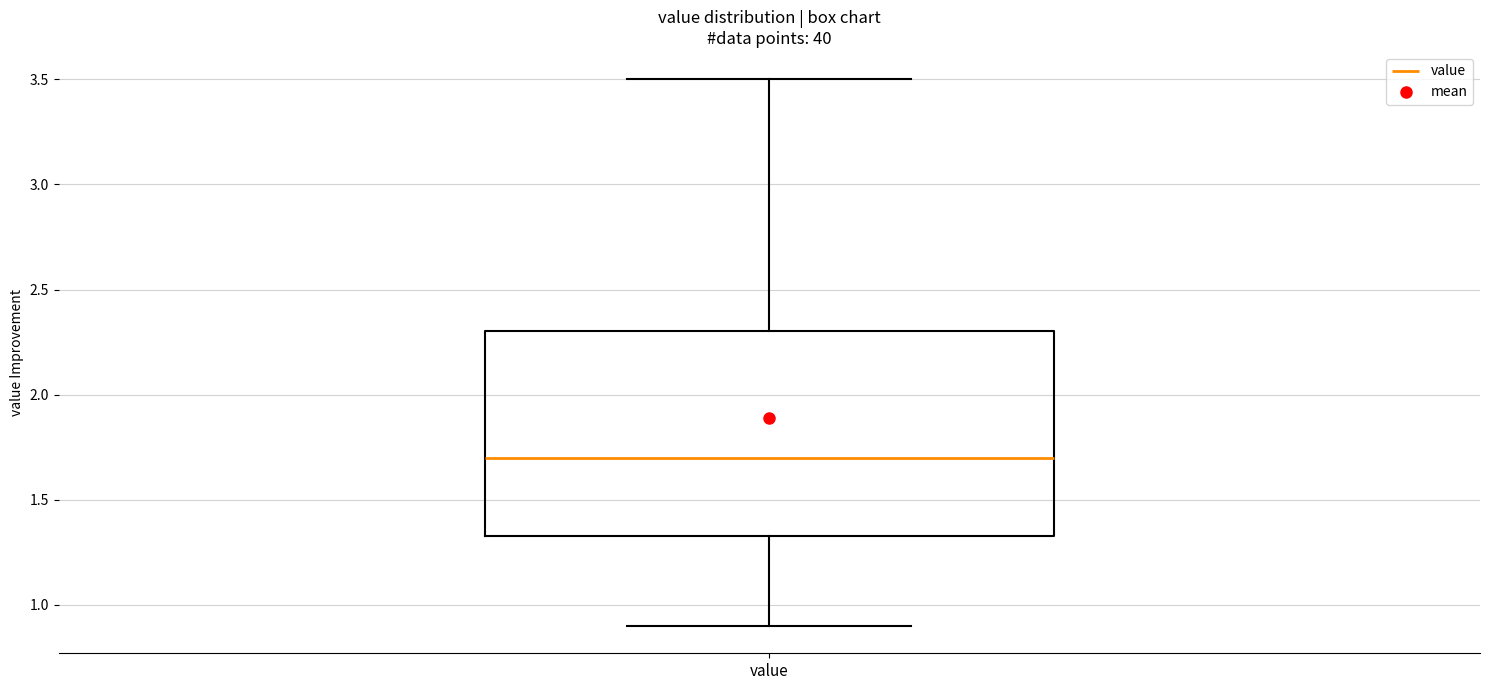

Transcribe this box plot: give where the median line is, the range the box spans, and where the two whiskers end, as read against the y-axis. The values are not printed on the chart, so give them approximately, as read against the axis.

median 1.70, box 1.35 to 2.30, whiskers 0.90 to 3.50